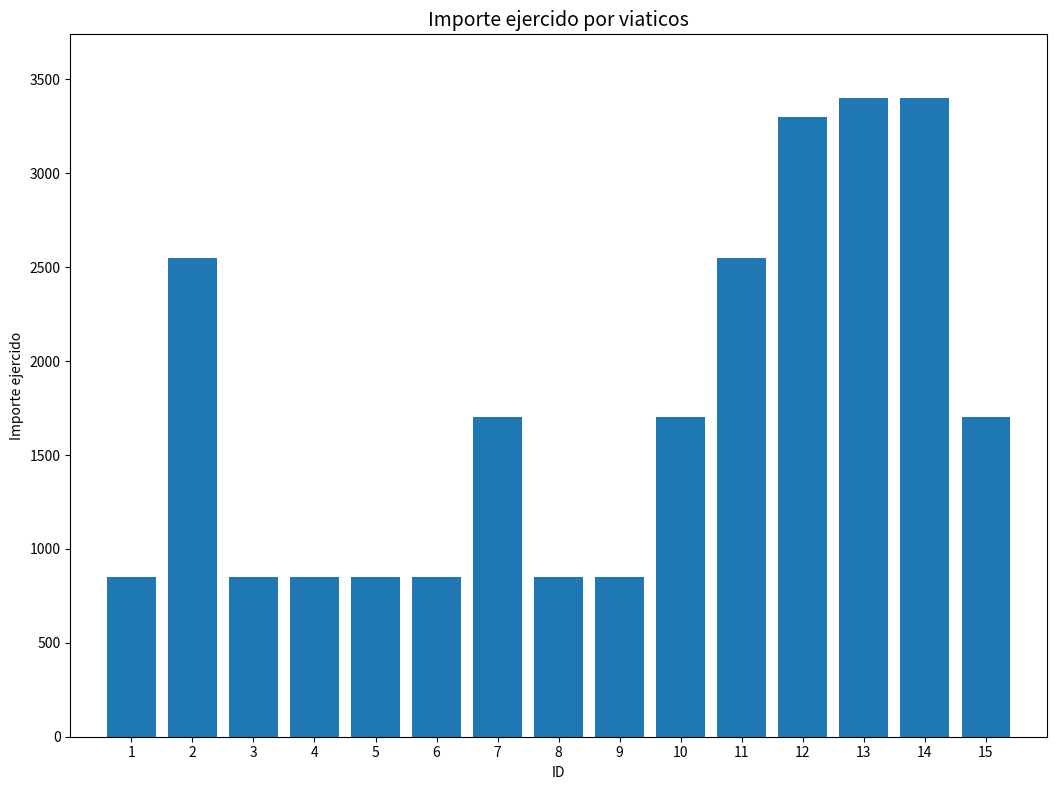

What is the smallest value displayed?

850